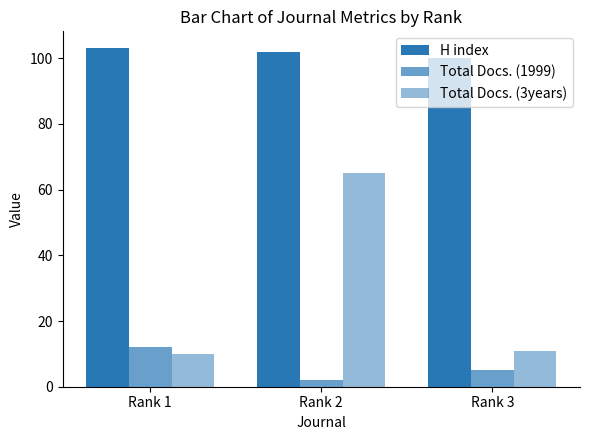

Rank the series at Rank 3 from lowest to highest value.

Total Docs. (1999), Total Docs. (3years), H index